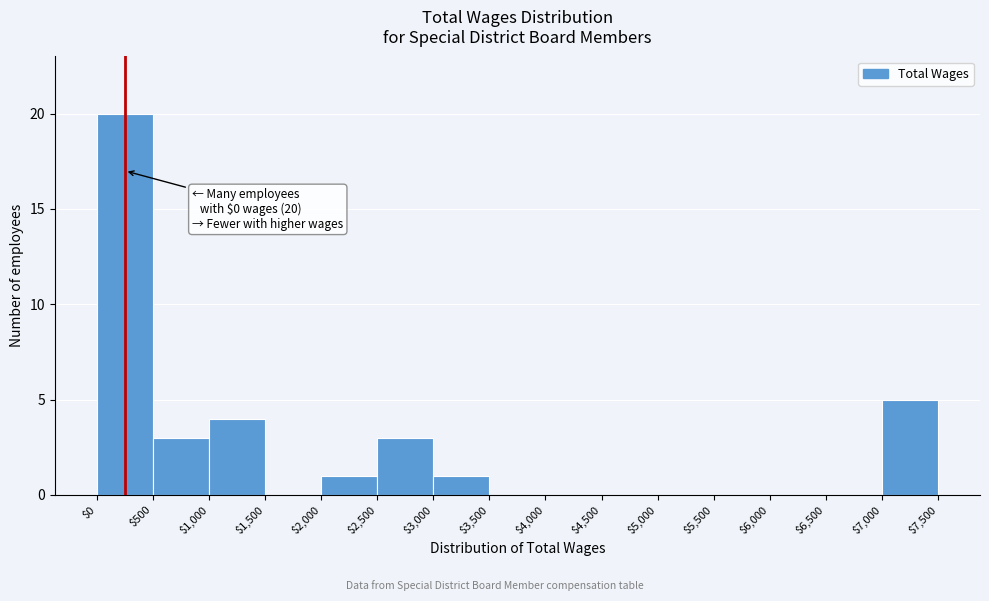

Over which range of the x-axis is the bar tallest?

$0 to $500